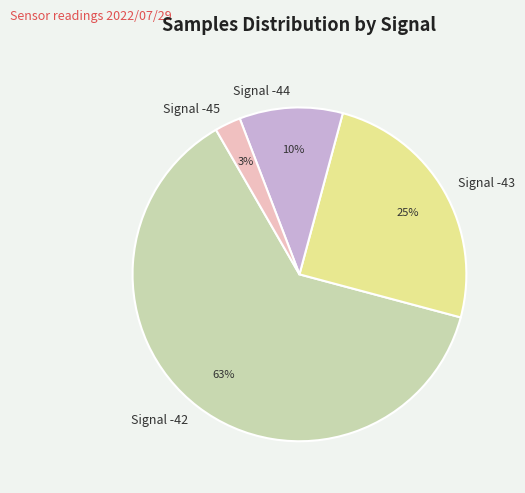

How many segments does this pie chart have?

4